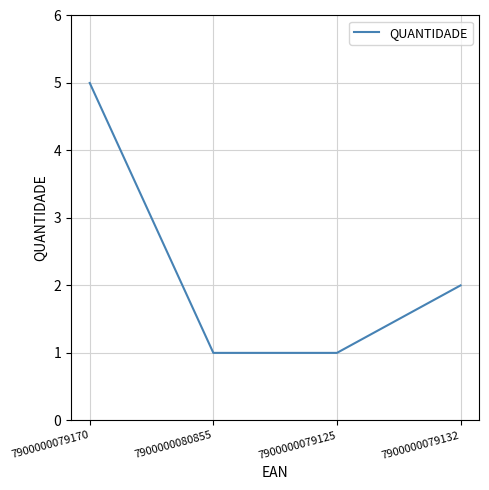

What is the change in value from 7900000079170 to 7900000080855?

-4